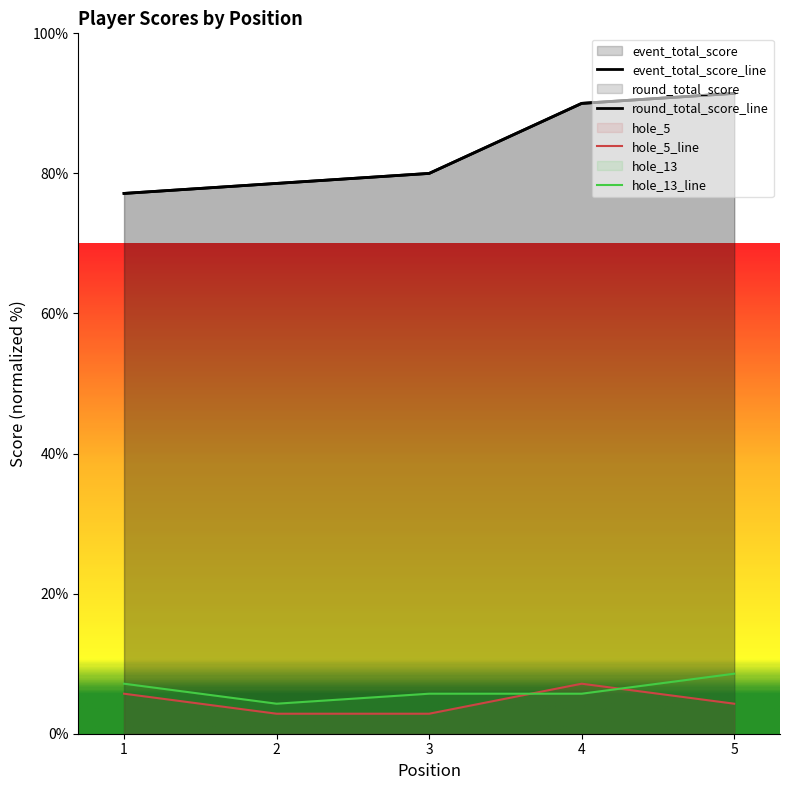

True or false: round_total_score and event_total_score intersect in this chart.

False